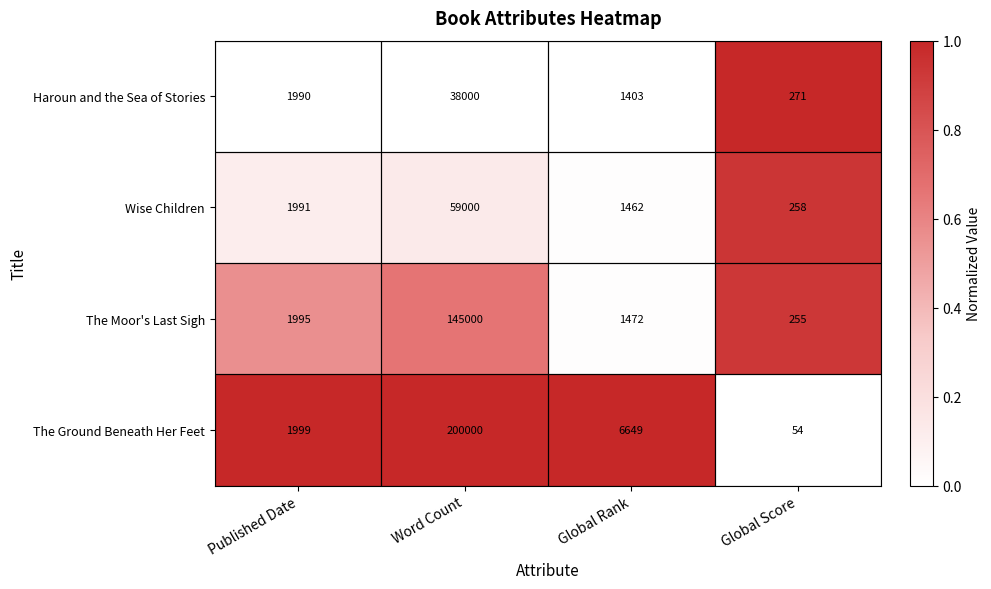

What is the sum of all The Moor's Last Sigh values?

148722